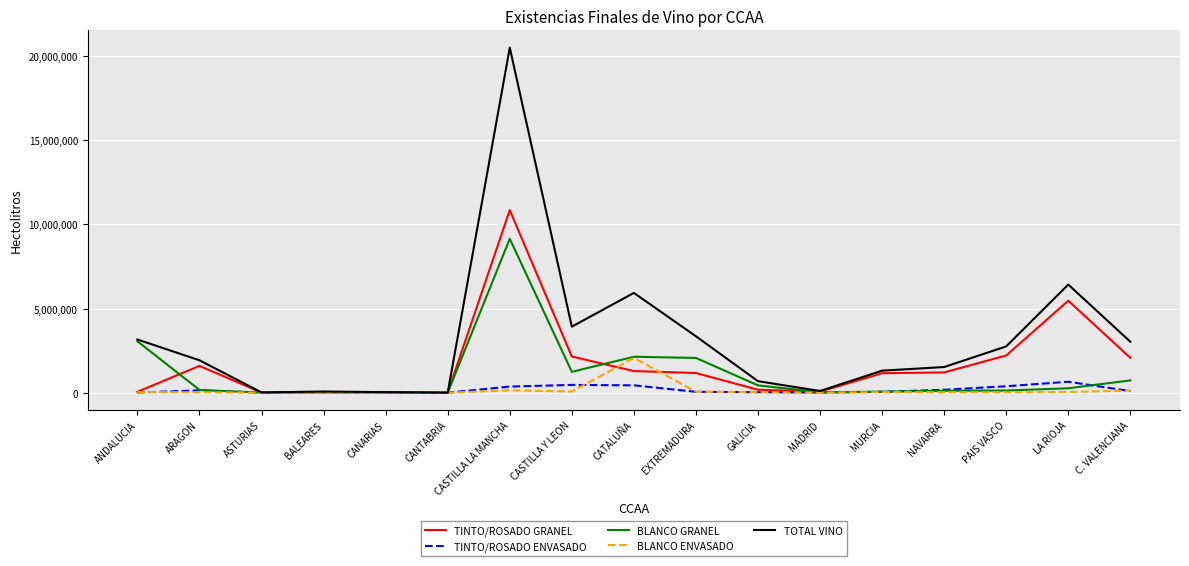

At which category is the sum across all series the highest?

CASTILLA LA MANCHA